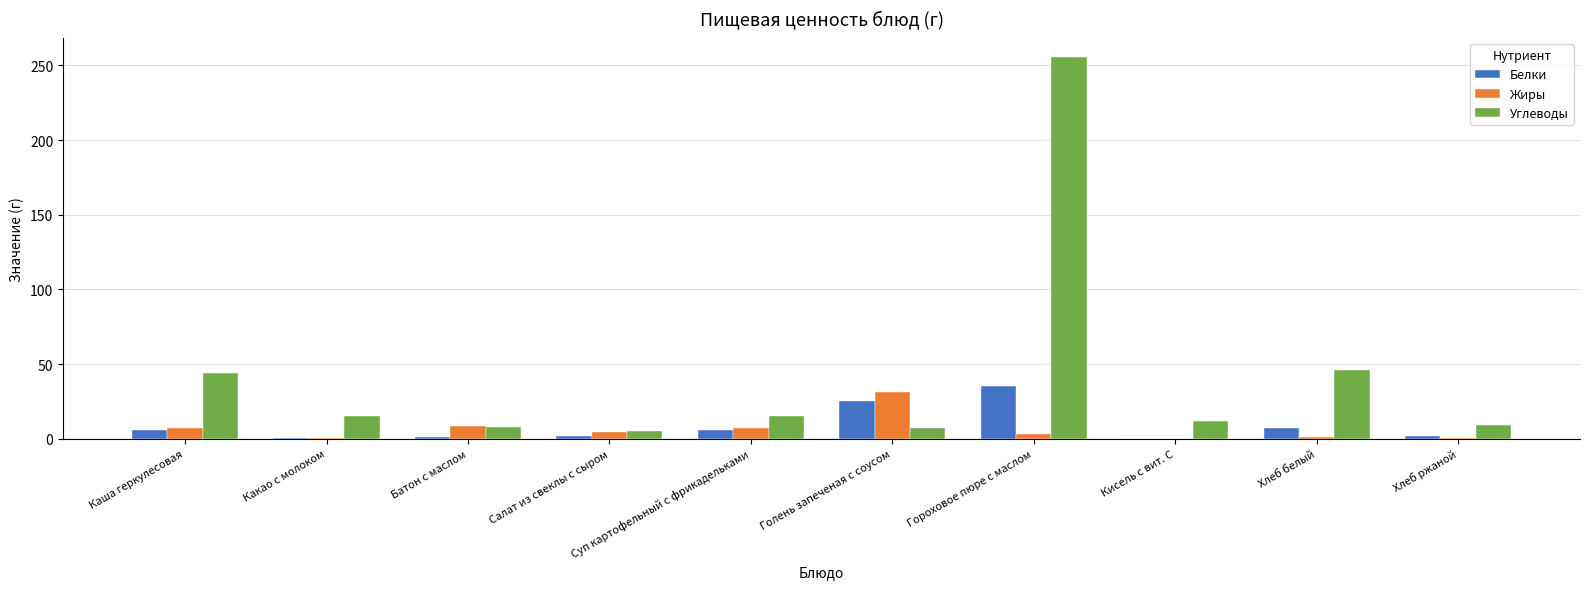

What is the sum of all Белки values?

84.5